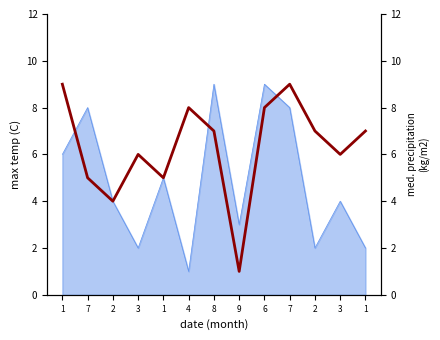

Is it true that the value at 9 is 1?

False